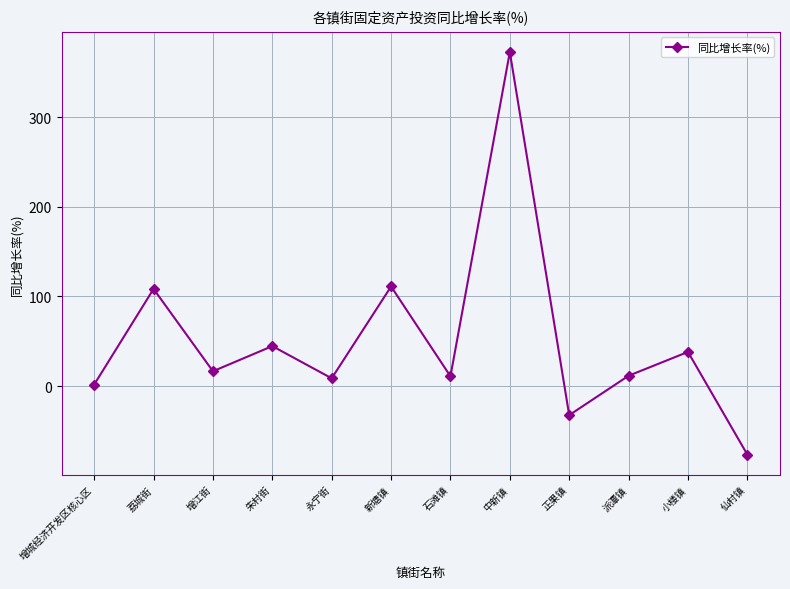

Count the number of data series in this chart.

1